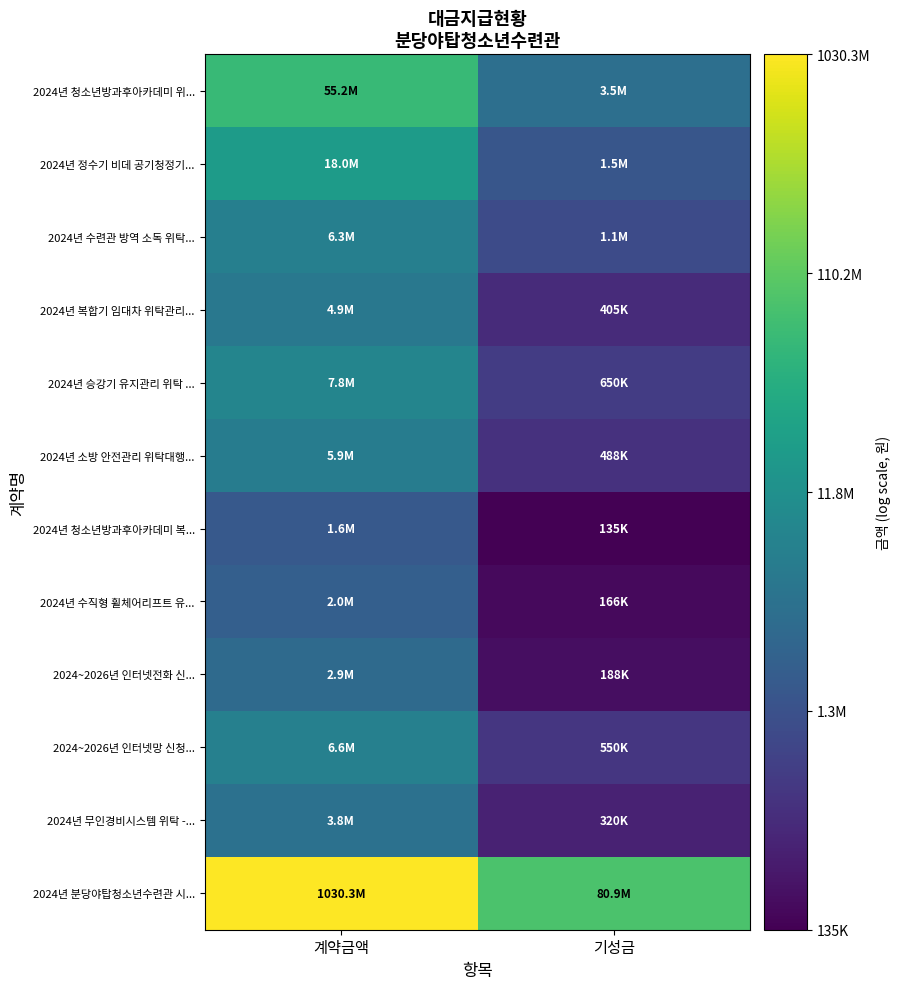

What is the spread (max minus min) of values at 기성금?

6.4